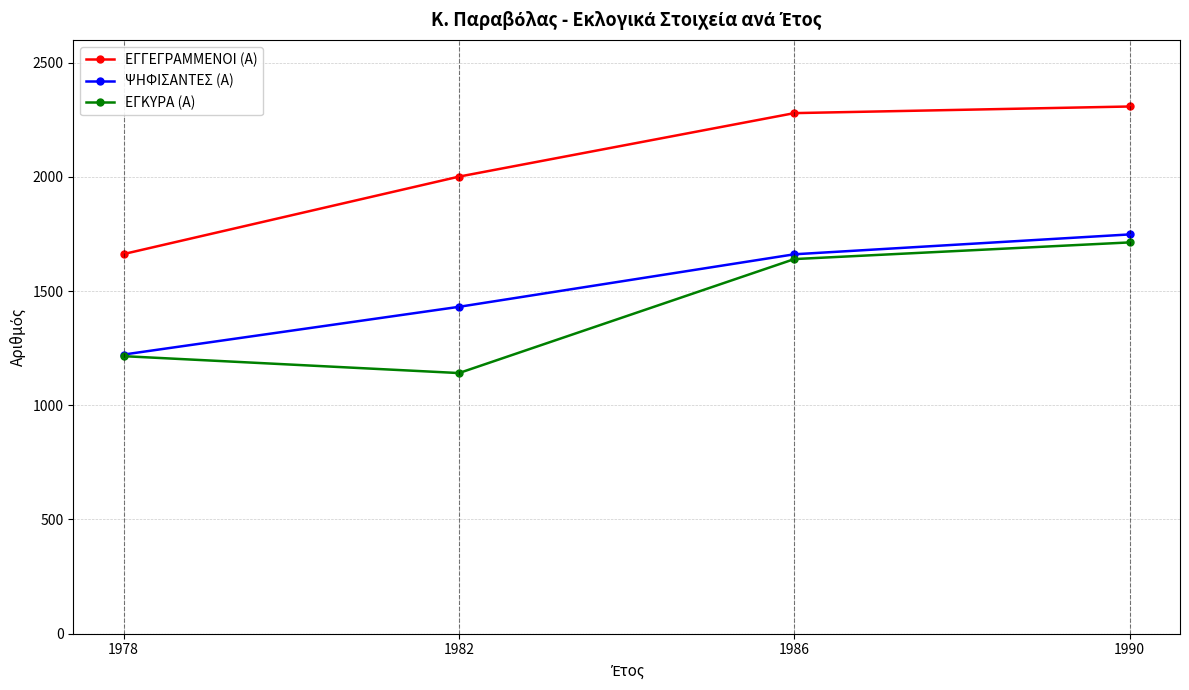

True or false: ΕΓΚΥΡΑ (Α) and ΕΓΓΕΓΡΑΜΜΕΝΟΙ (Α) cross at least once.

False